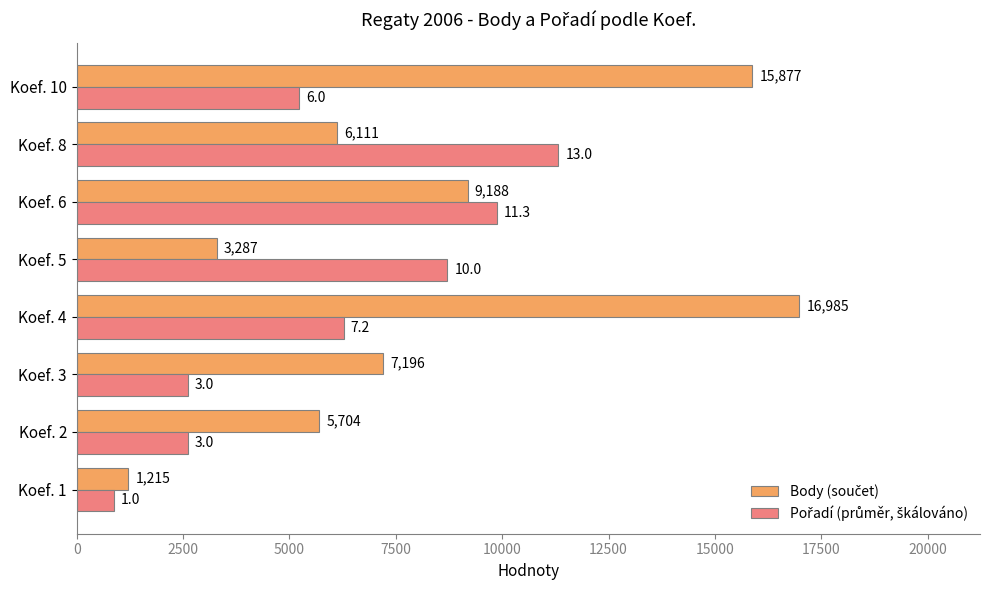

At how many categories does at least one series exceed 5573?

7